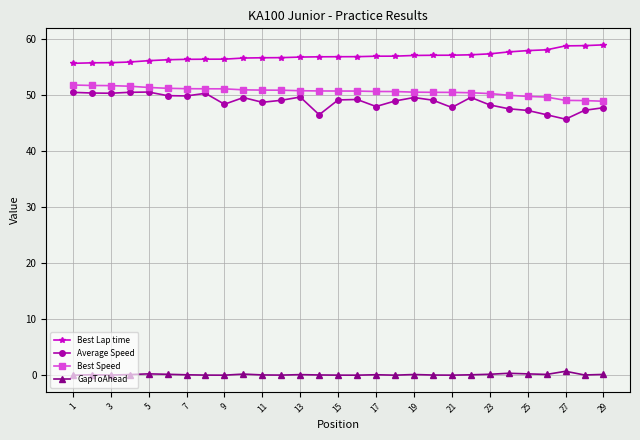

What is the sum of all Best Speed values?

1467.3